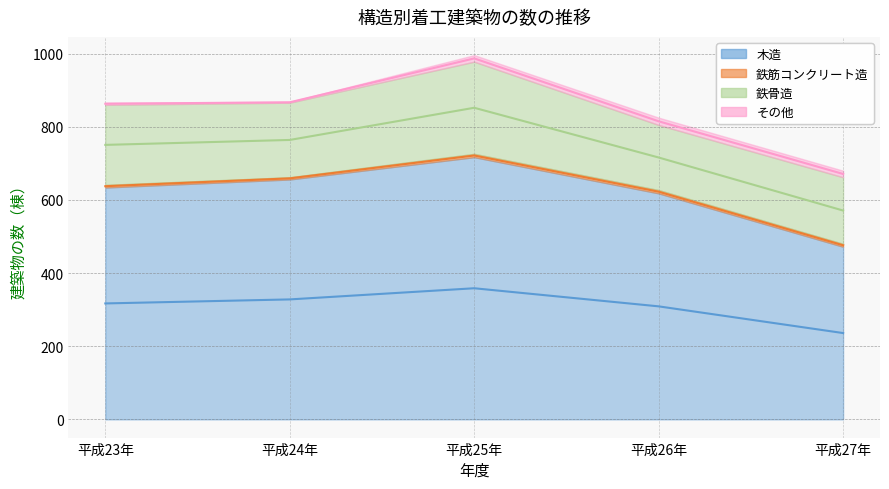

What position from the left is 平成27年?

5